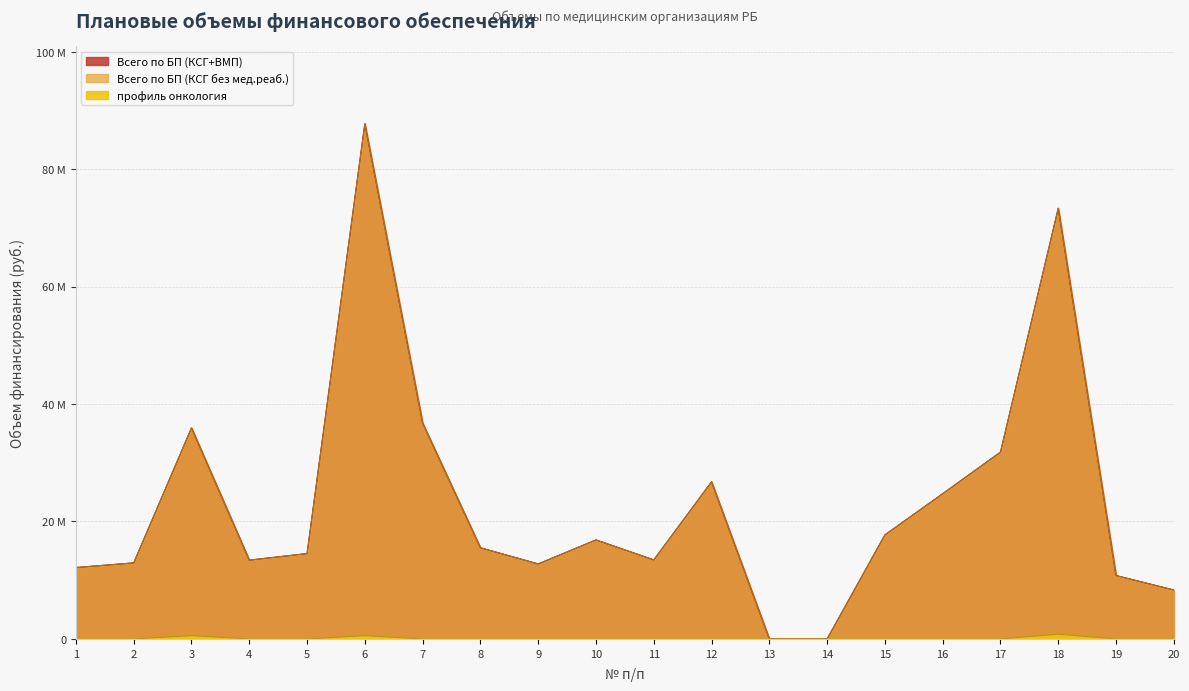

Is it true that Всего по БП (КСГ без мед.реаб.) equals 16861186 at 10?

True